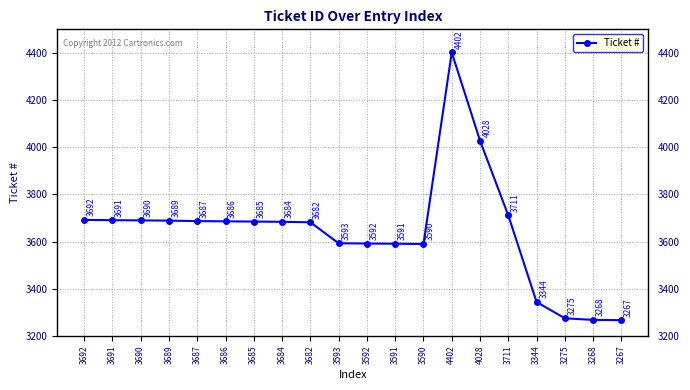

List the labels in order of value, largest first.

4402, 4028, 3711, 3692, 3691, 3690, 3689, 3687, 3686, 3685, 3684, 3682, 3593, 3592, 3591, 3590, 3344, 3275, 3268, 3267